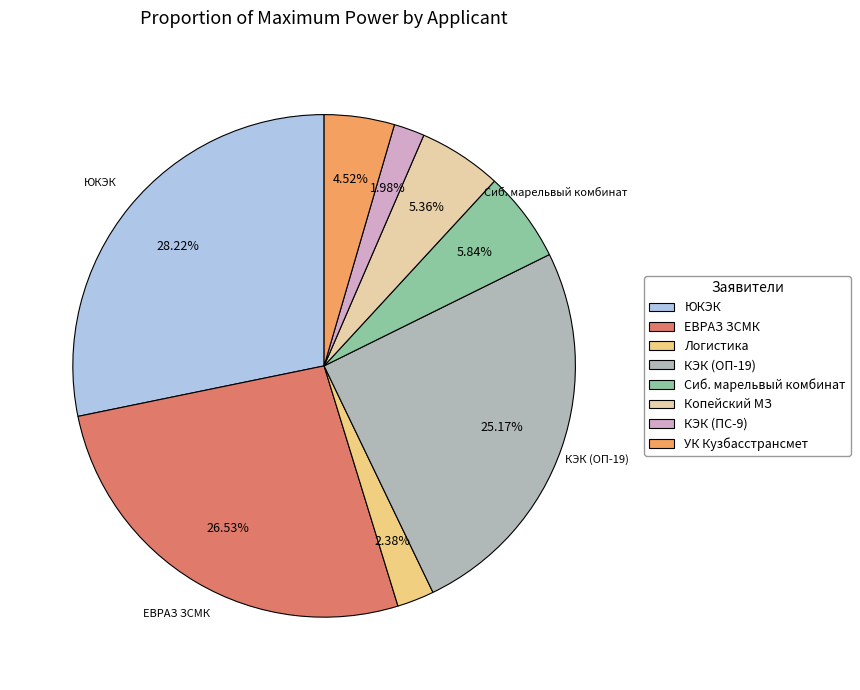

Is there a majority slice in this chart?

No